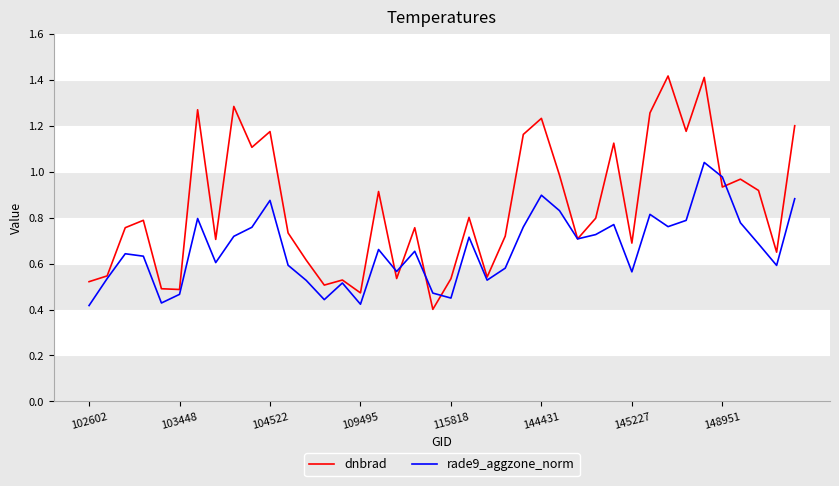

Which series has the largest total across all categories?

dnbrad